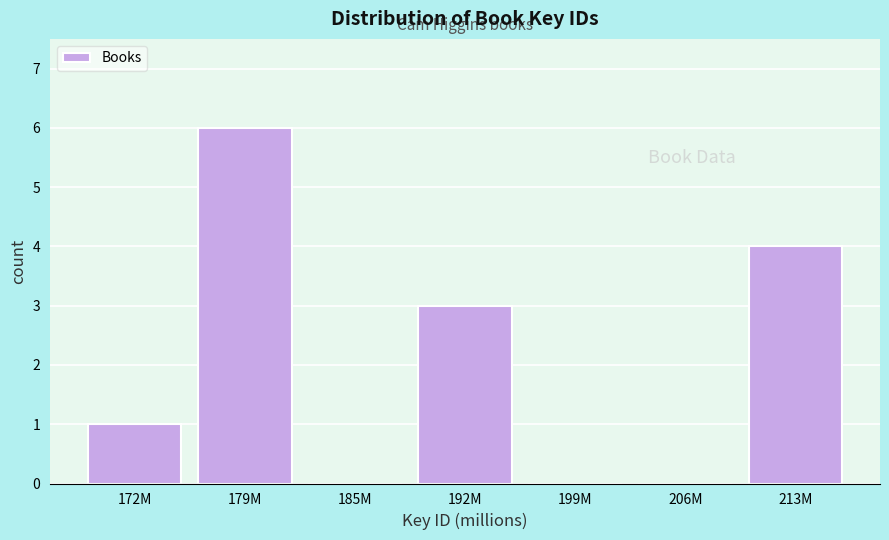

Reading left to right, extract all data points from this chart.

172M=1	179M=6	185M=0	192M=3	199M=0	206M=0	213M=4